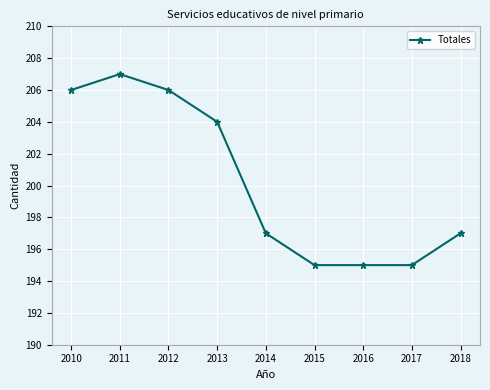

How many lines are shown in the chart?

1